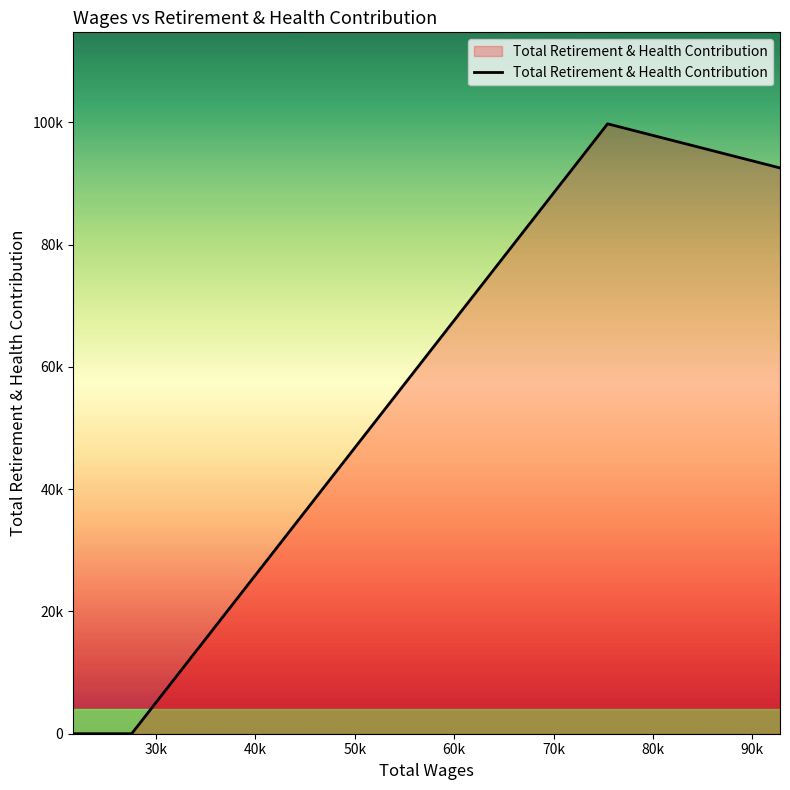

Does the chart display data point markers on the line(s)?

No